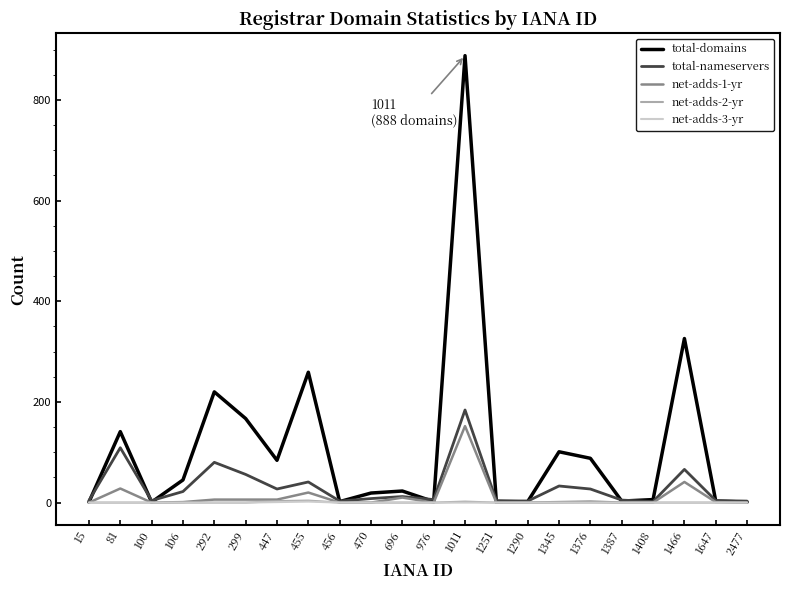

At which label does total-domains reach its peak?

1011